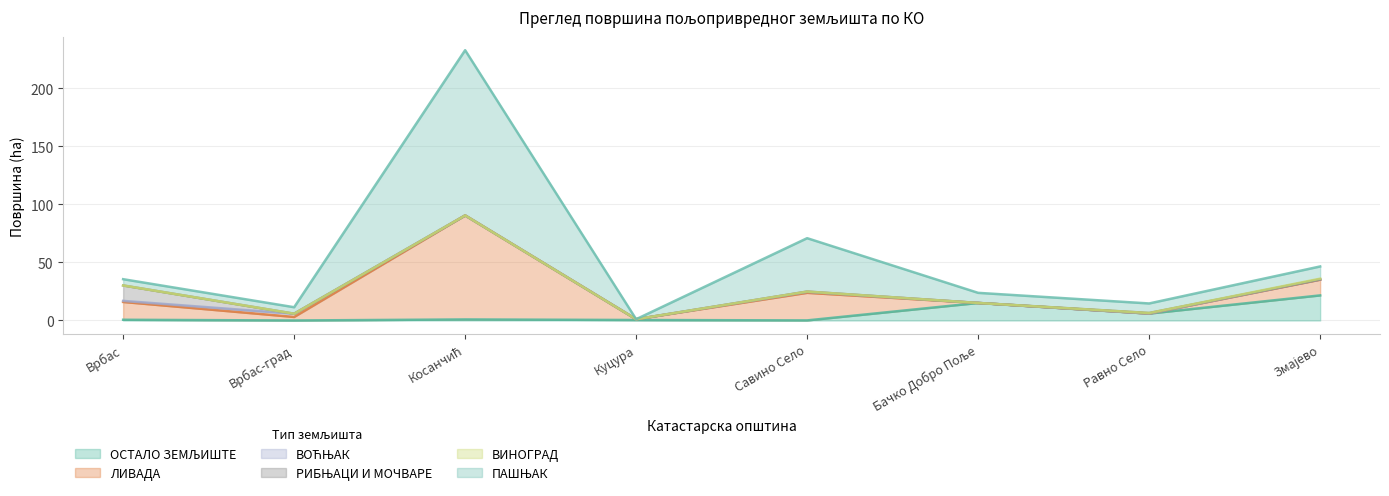

True or false: ЛИВАДА and ВИНОГРАД intersect in this chart.

False